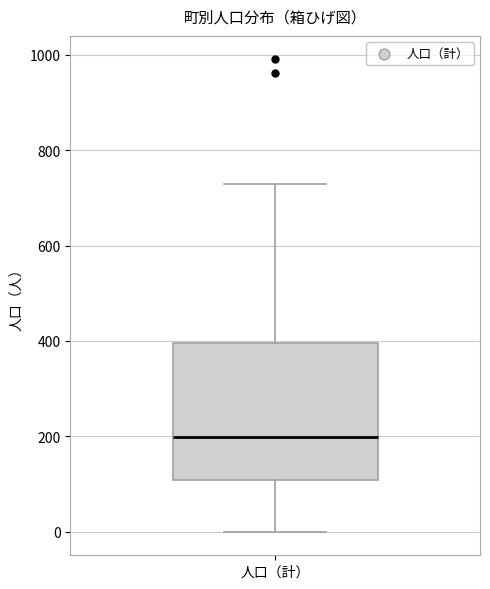

Where does the median line of the box for 人口（計） sit on the y-axis? The values are not printed on the chart, so give them approximately, as read against the axis.

200